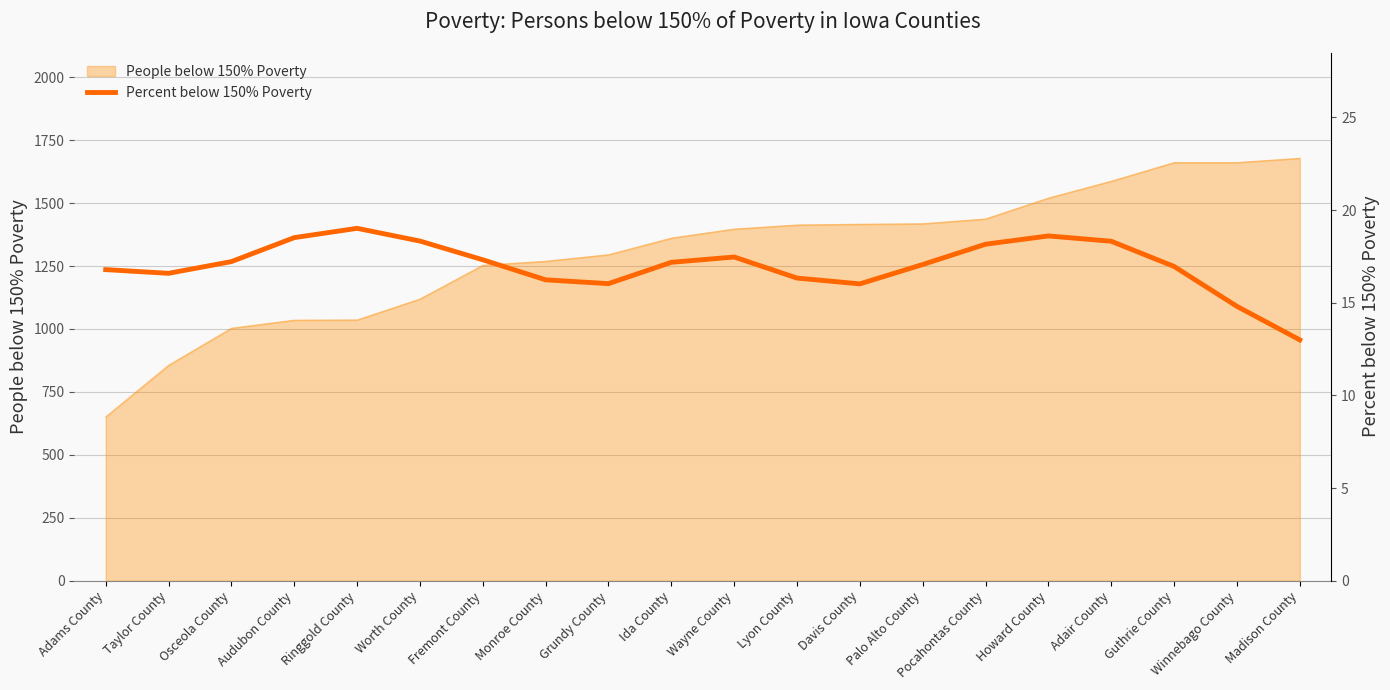

True or false: there are more than 0 points higher than both neighbors.

True